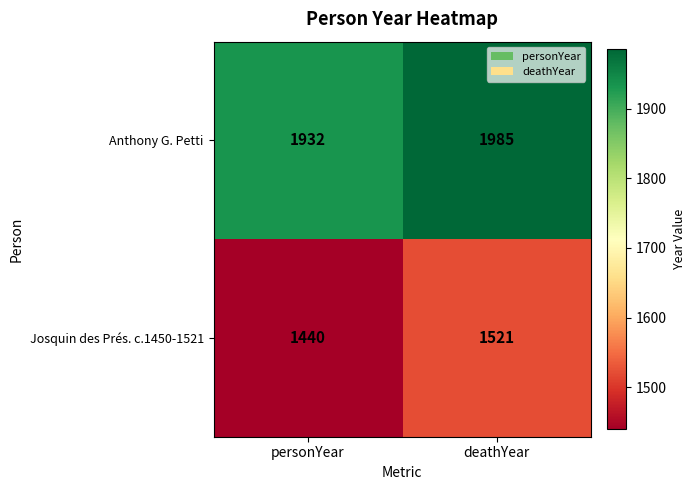

What is the approximate value of Anthony G. Petti at deathYear, to the nearest 5?

1985